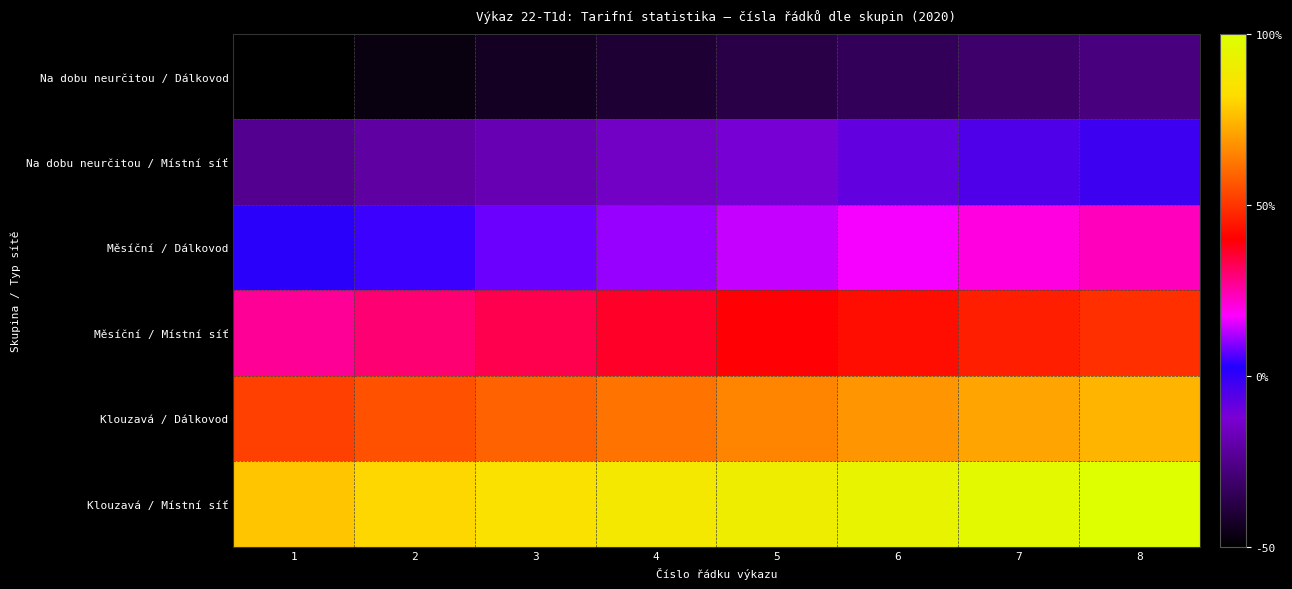

List the series in order of their peak value, highest first.

Klouzavá / Místní síť, Klouzavá / Dálkovod, Měsíční / Místní síť, Měsíční / Dálkovod, Na dobu neurčitou / Místní síť, Na dobu neurčitou / Dálkovod